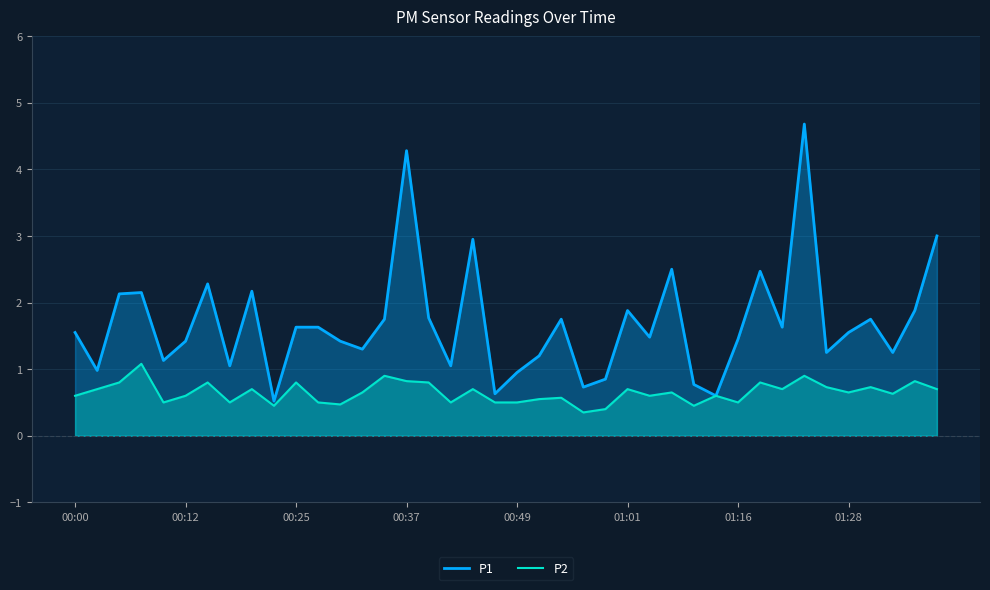

Rank the series by their average value, from lowest to highest.

P2, P1